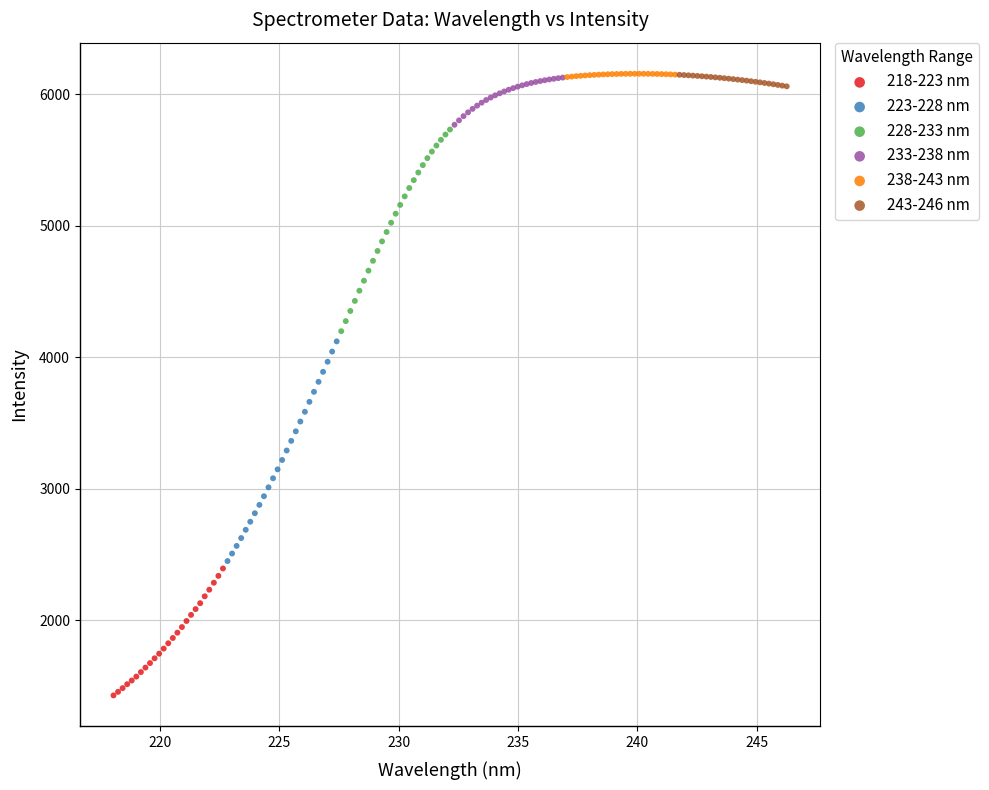

Which series has the largest Y range (max minus min)?

223-228 nm